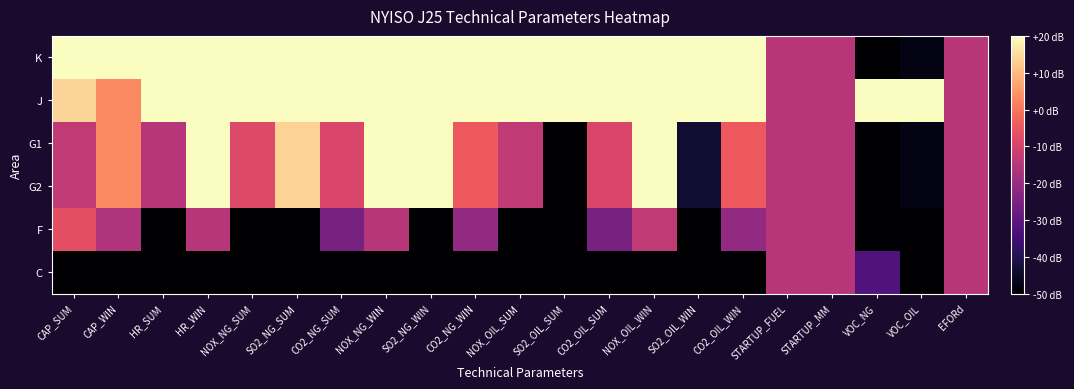

Reading left to right, transcribe all the data shown in this chart.

K: CAP_SUM=20.0	CAP_WIN=20.0	HR_SUM=20.0	HR_WIN=20.0	NOX_NG_SUM=20.0	SO2_NG_SUM=20.0	CO2_NG_SUM=20.0	NOX_NG_WIN=20.0	SO2_NG_WIN=20.0	CO2_NG_WIN=20.0	NOX_OIL_SUM=20.0	SO2_OIL_SUM=20.0	CO2_OIL_SUM=20.0	NOX_OIL_WIN=20.0	SO2_OIL_WIN=20.0	CO2_OIL_WIN=20.0	STARTUP_FUEL=-15.0	STARTUP_MM=-15.0	VOC_NG=-50.0	VOC_OIL=-47.5	EFORd=-15.0
J: CAP_SUM=13.8	CAP_WIN=3.0	HR_SUM=20.0	HR_WIN=20.0	NOX_NG_SUM=20.0	SO2_NG_SUM=20.0	CO2_NG_SUM=20.0	NOX_NG_WIN=20.0	SO2_NG_WIN=20.0	CO2_NG_WIN=20.0	NOX_OIL_SUM=20.0	SO2_OIL_SUM=20.0	CO2_OIL_SUM=20.0	NOX_OIL_WIN=20.0	SO2_OIL_WIN=20.0	CO2_OIL_WIN=20.0	STARTUP_FUEL=-15.0	STARTUP_MM=-15.0	VOC_NG=20.0	VOC_OIL=20.0	EFORd=-15.0
G1: CAP_SUM=-12.9	CAP_WIN=3.0	HR_SUM=-15.0	HR_WIN=20.0	NOX_NG_SUM=-8.0	SO2_NG_SUM=13.6	CO2_NG_SUM=-8.9	NOX_NG_WIN=20.0	SO2_NG_WIN=20.0	CO2_NG_WIN=-4.4	NOX_OIL_SUM=-13.3	SO2_OIL_SUM=-50.0	CO2_OIL_SUM=-8.9	NOX_OIL_WIN=20.0	SO2_OIL_WIN=-43.6	CO2_OIL_WIN=-4.4	STARTUP_FUEL=-15.0	STARTUP_MM=-15.0	VOC_NG=-50.0	VOC_OIL=-47.5	EFORd=-15.0
G2: CAP_SUM=-12.9	CAP_WIN=3.0	HR_SUM=-15.0	HR_WIN=20.0	NOX_NG_SUM=-8.0	SO2_NG_SUM=13.6	CO2_NG_SUM=-8.9	NOX_NG_WIN=20.0	SO2_NG_WIN=20.0	CO2_NG_WIN=-4.4	NOX_OIL_SUM=-13.3	SO2_OIL_SUM=-50.0	CO2_OIL_SUM=-8.9	NOX_OIL_WIN=20.0	SO2_OIL_WIN=-43.6	CO2_OIL_WIN=-4.4	STARTUP_FUEL=-15.0	STARTUP_MM=-15.0	VOC_NG=-50.0	VOC_OIL=-47.5	EFORd=-15.0
F: CAP_SUM=-6.8	CAP_WIN=-15.9	HR_SUM=-50.0	HR_WIN=-15.0	NOX_NG_SUM=-50.0	SO2_NG_SUM=-50.0	CO2_NG_SUM=-25.6	NOX_NG_WIN=-15.0	SO2_NG_WIN=-50.0	CO2_NG_WIN=-21.1	NOX_OIL_SUM=-50.0	SO2_OIL_SUM=-50.0	CO2_OIL_SUM=-25.6	NOX_OIL_WIN=-13.3	SO2_OIL_WIN=-50.0	CO2_OIL_WIN=-21.1	STARTUP_FUEL=-15.0	STARTUP_MM=-15.0	VOC_NG=-50.0	VOC_OIL=-50.0	EFORd=-15.0
C: CAP_SUM=-50.0	CAP_WIN=-50.0	HR_SUM=-50.0	HR_WIN=-50.0	NOX_NG_SUM=-50.0	SO2_NG_SUM=-50.0	CO2_NG_SUM=-50.0	NOX_NG_WIN=-50.0	SO2_NG_WIN=-50.0	CO2_NG_WIN=-50.0	NOX_OIL_SUM=-50.0	SO2_OIL_SUM=-50.0	CO2_OIL_SUM=-50.0	NOX_OIL_WIN=-50.0	SO2_OIL_WIN=-50.0	CO2_OIL_WIN=-50.0	STARTUP_FUEL=-15.0	STARTUP_MM=-15.0	VOC_NG=-32.5	VOC_OIL=-50.0	EFORd=-15.0